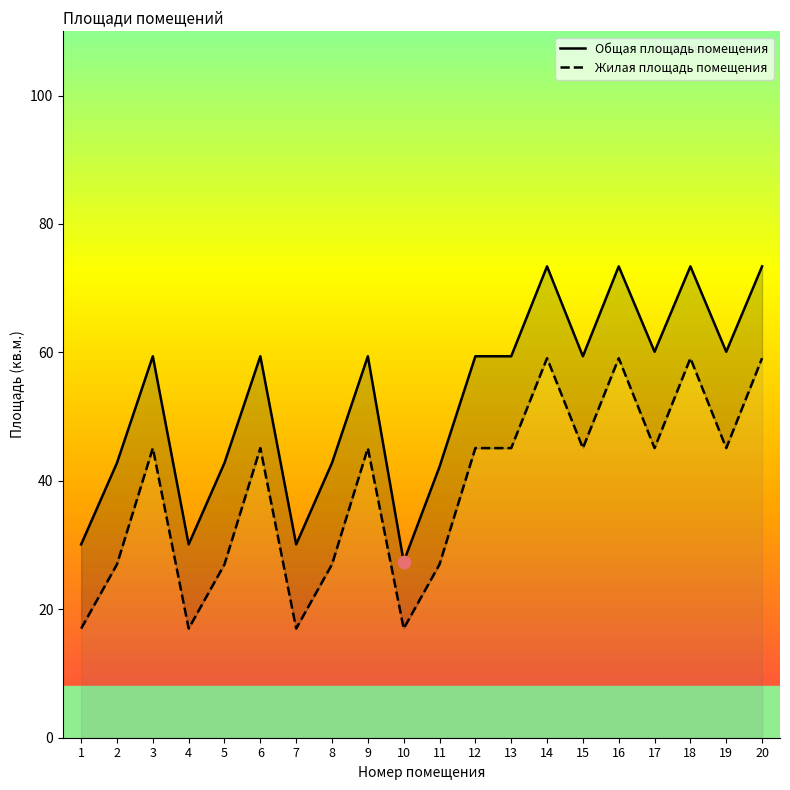

Which series has the largest total across all categories?

Общая площадь помещения